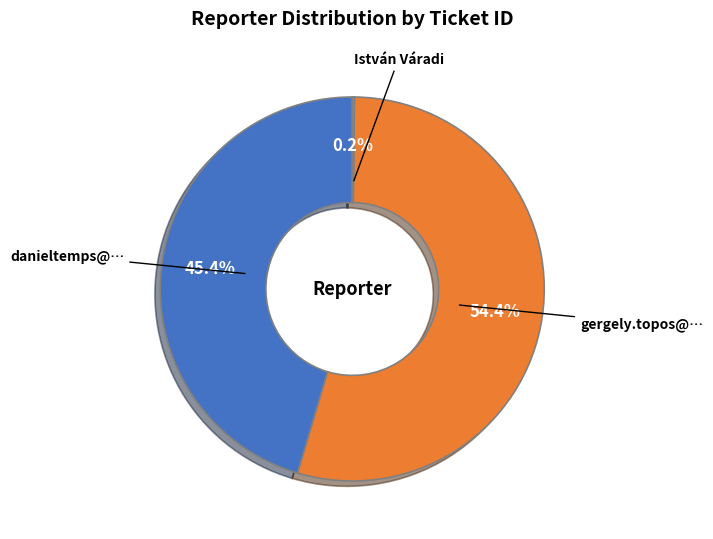

Combined, what portion of the pie is gergely.topos@… and danieltemps@…?

99.8%